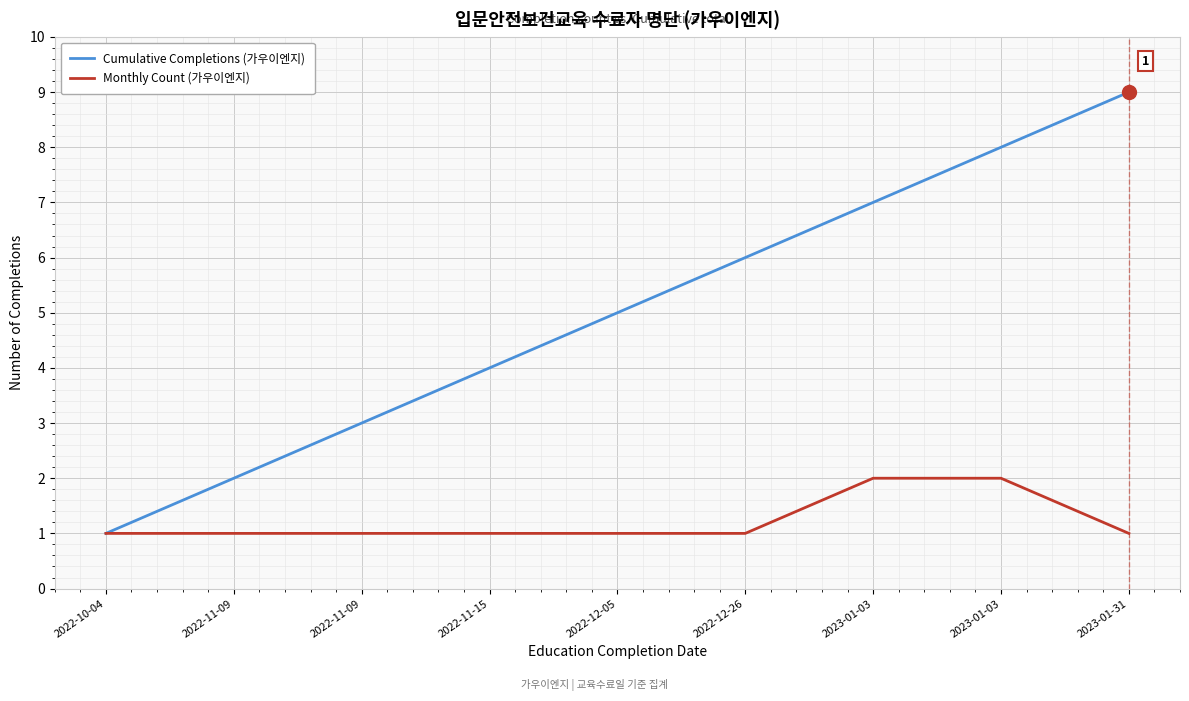

What are all the series names shown in the legend?

Cumulative Completions (가우이엔지), Monthly Count (가우이엔지)